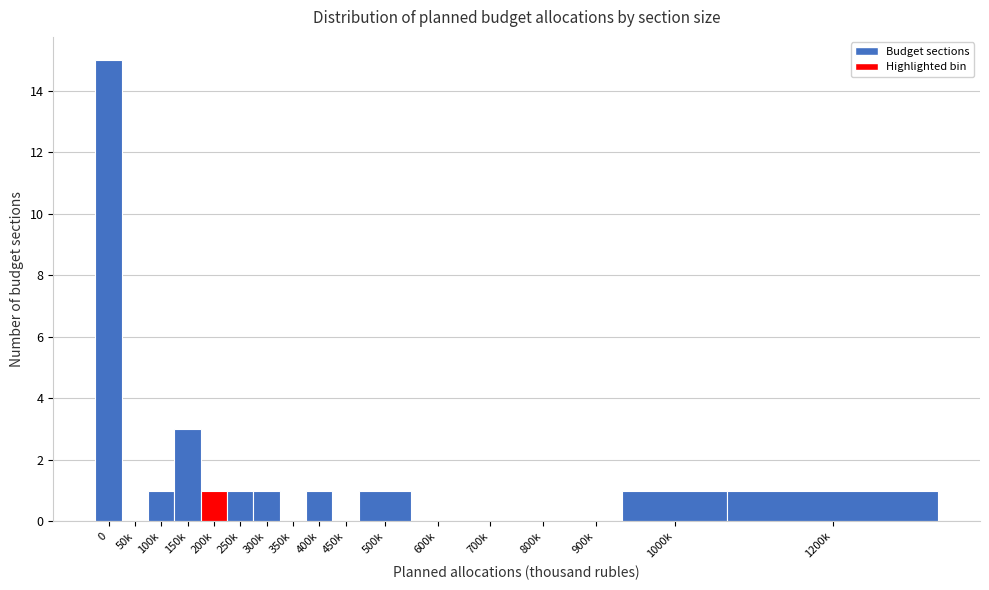

Reading left to right, transcribe all the data shown in this chart.

0=15	50k=0	100k=1	150k=3	200k=1	250k=1	300k=1	350k=0	400k=1	450k=0	500k=1	600k=0	700k=0	800k=0	900k=0	1000k=1	1200k=1